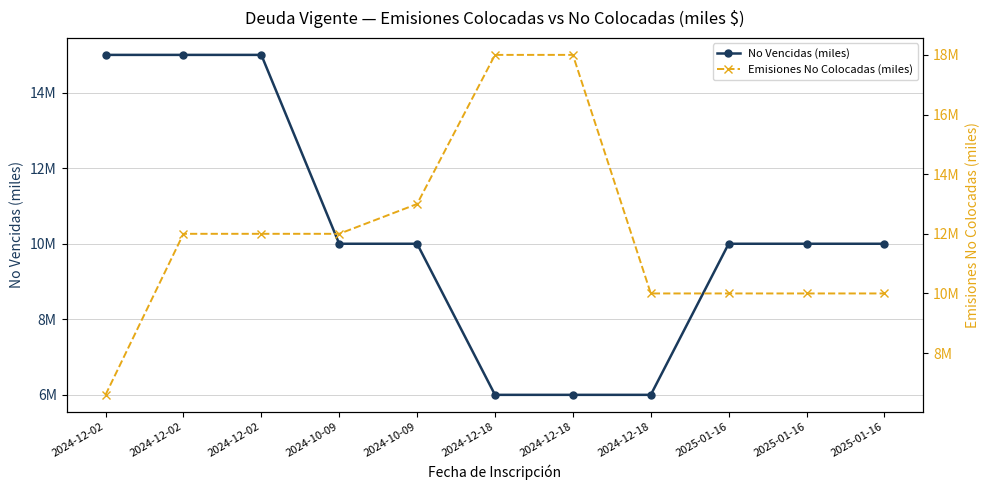

What is the highest value of the Emisiones No Colocadas (miles) series?

18000000